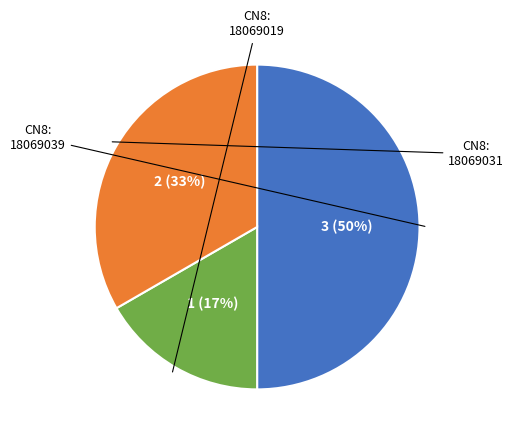

To the nearest percent, what is the difference between the largest and smallest slice percentages?

33%